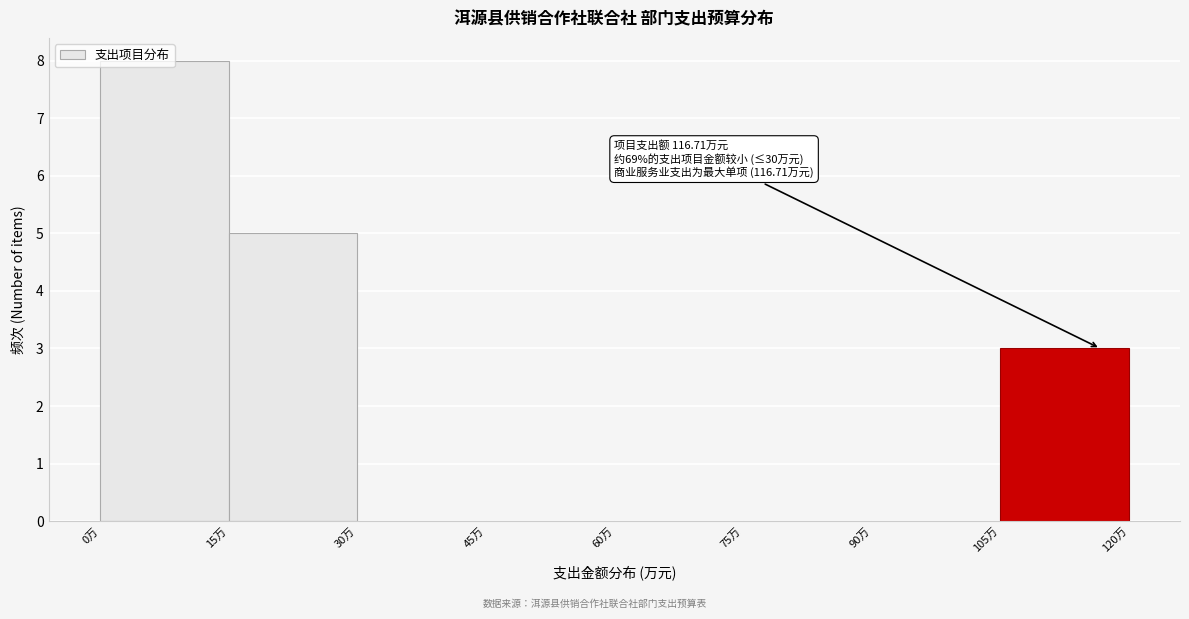

Which range on the x-axis has the tallest bar?

0 to 15